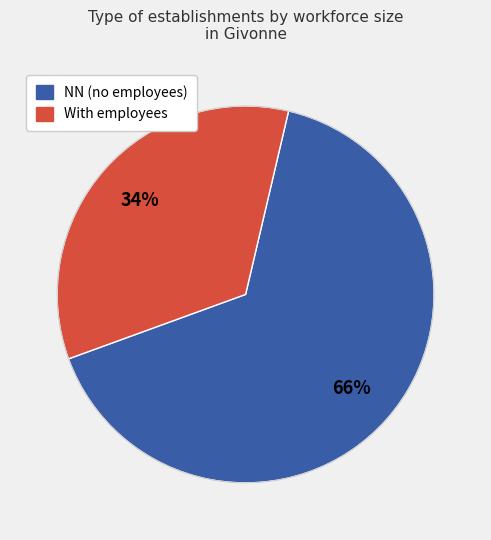

Is there any slice that represents more than half of the pie?

Yes